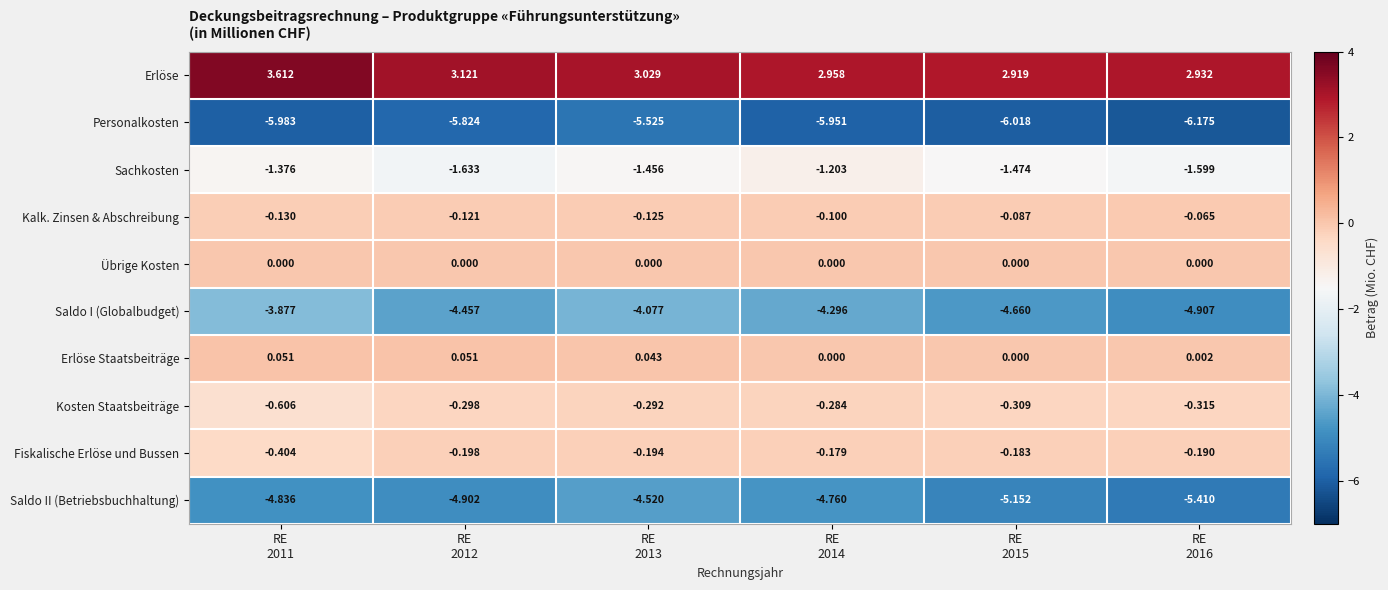

Which series has the widest spread of values?

Saldo I (Globalbudget)